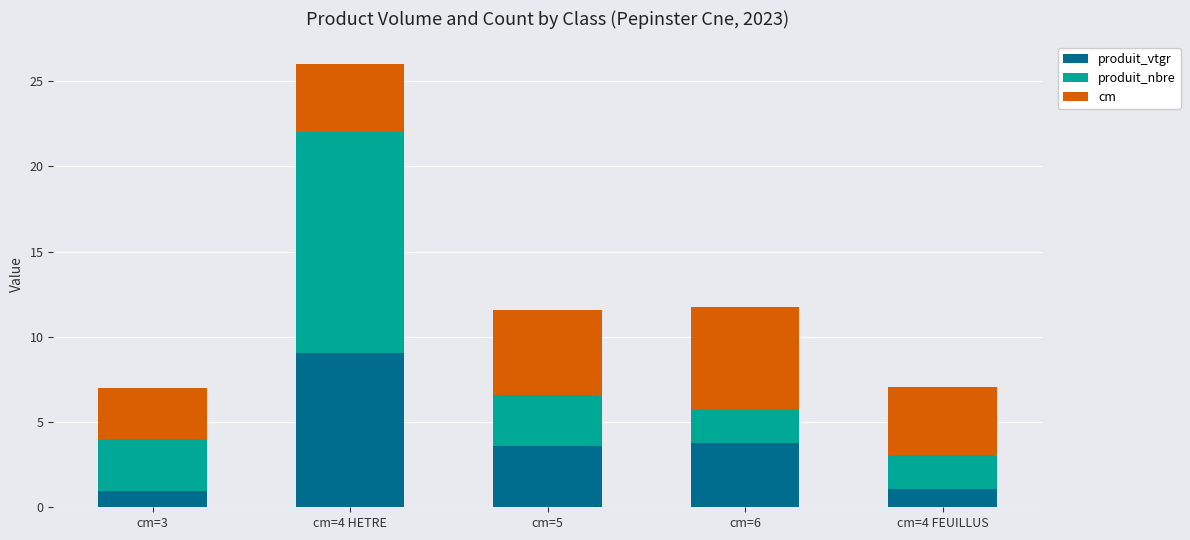

Which category has the highest value in the produit_vtgr series?

cm=4 HETRE